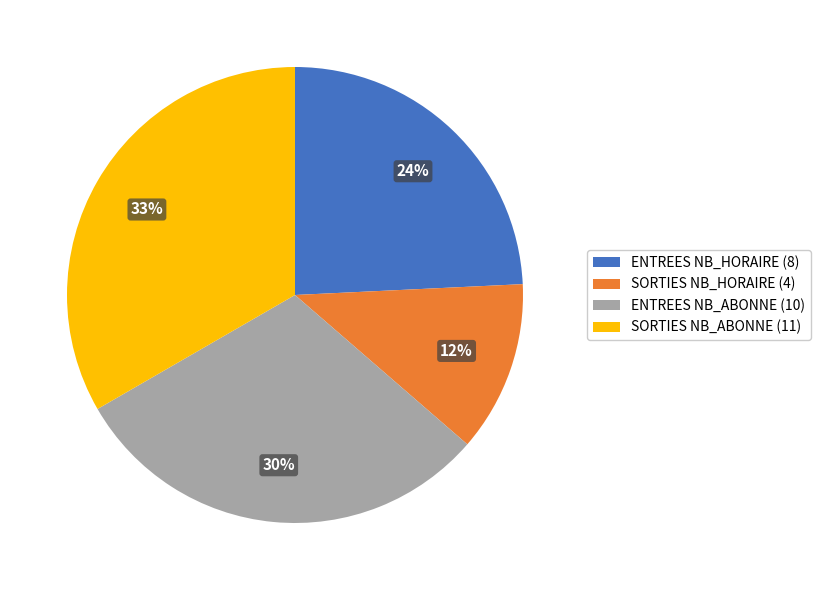

Rank the categories by value from highest to lowest.

SORTIES NB_ABONNE (11), ENTREES NB_ABONNE (10), ENTREES NB_HORAIRE (8), SORTIES NB_HORAIRE (4)